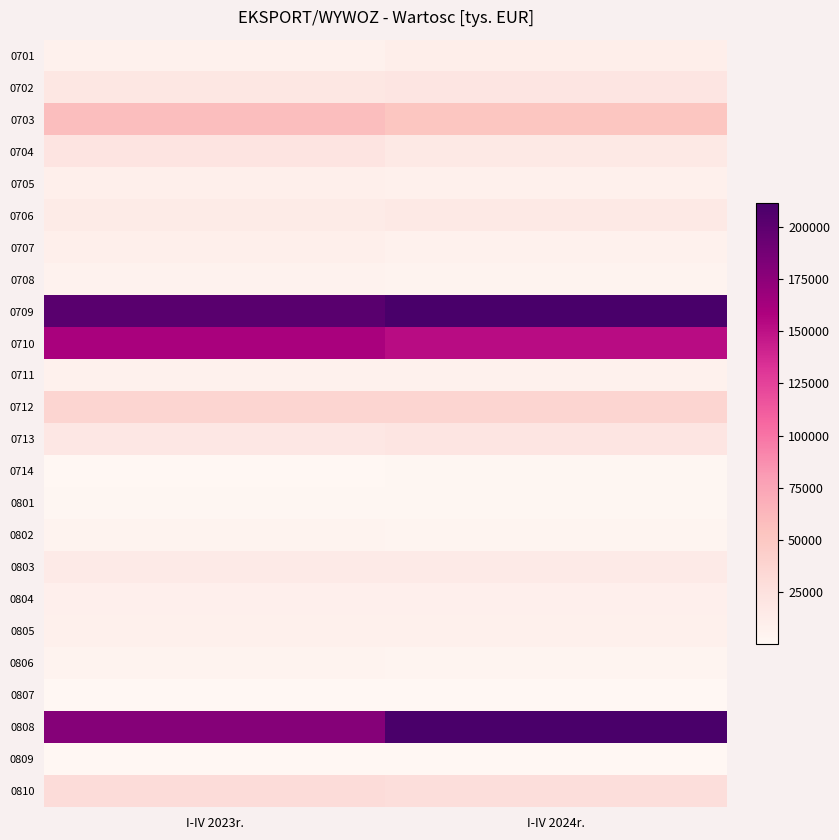

Reading left to right, list all the values displayed in this chart.

0701: I-IV 2023r.=7271.7	I-IV 2024r.=10360.2
0702: I-IV 2023r.=18926.9	I-IV 2024r.=20670.3
0703: I-IV 2023r.=57410.9	I-IV 2024r.=51951.9
0704: I-IV 2023r.=21066.0	I-IV 2024r.=16312.3
0705: I-IV 2023r.=9783.0	I-IV 2024r.=7955.6
0706: I-IV 2023r.=14292.4	I-IV 2024r.=16332.6
0707: I-IV 2023r.=9451.5	I-IV 2024r.=7317.6
0708: I-IV 2023r.=5551.0	I-IV 2024r.=4462.1
0709: I-IV 2023r.=201824.2	I-IV 2024r.=211273.9
0710: I-IV 2023r.=160292.8	I-IV 2024r.=152136.6
0711: I-IV 2023r.=7329.7	I-IV 2024r.=7026.0
0712: I-IV 2023r.=37121.6	I-IV 2024r.=36591.7
0713: I-IV 2023r.=18382.1	I-IV 2024r.=20600.8
0714: I-IV 2023r.=795.3	I-IV 2024r.=1523.2
0801: I-IV 2023r.=1323.4	I-IV 2024r.=1590.6
0802: I-IV 2023r.=5260.9	I-IV 2024r.=2864.0
0803: I-IV 2023r.=14588.2	I-IV 2024r.=14856.6
0804: I-IV 2023r.=9346.3	I-IV 2024r.=9040.8
0805: I-IV 2023r.=8386.9	I-IV 2024r.=8147.6
0806: I-IV 2023r.=4508.1	I-IV 2024r.=3831.5
0807: I-IV 2023r.=330.3	I-IV 2024r.=338.5
0808: I-IV 2023r.=178513.1	I-IV 2024r.=210343.6
0809: I-IV 2023r.=348.7	I-IV 2024r.=456.0
0810: I-IV 2023r.=30302.1	I-IV 2024r.=28457.3